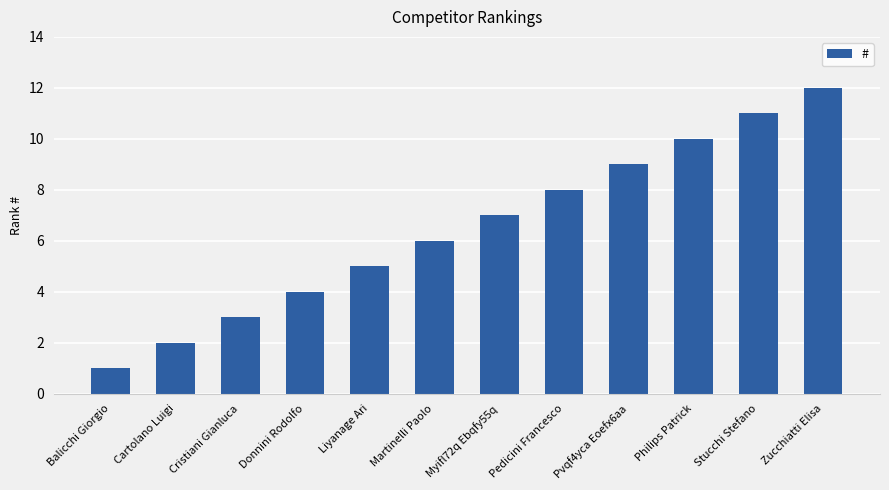

What is the label of the 9th bar from the left?

Pvqf4yca Eoefx6aa